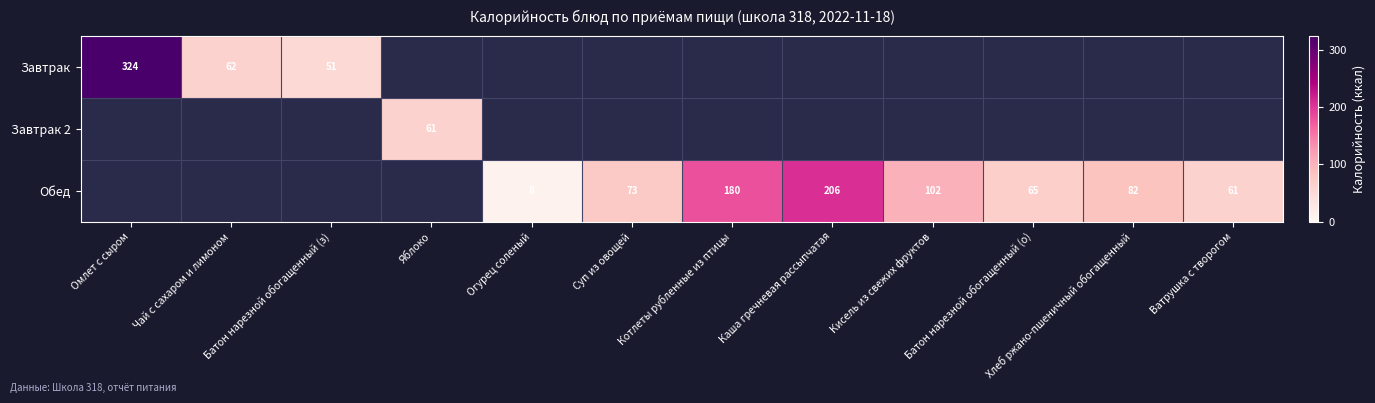

The value of Обед at Каша гречневая рассыпчатая is 270. True or false?

False